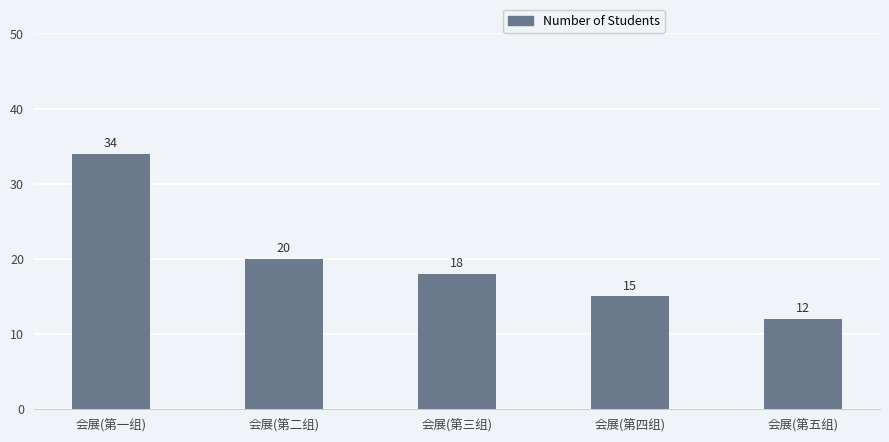

Reading left to right, list all the values displayed in this chart.

34	20	18	15	12